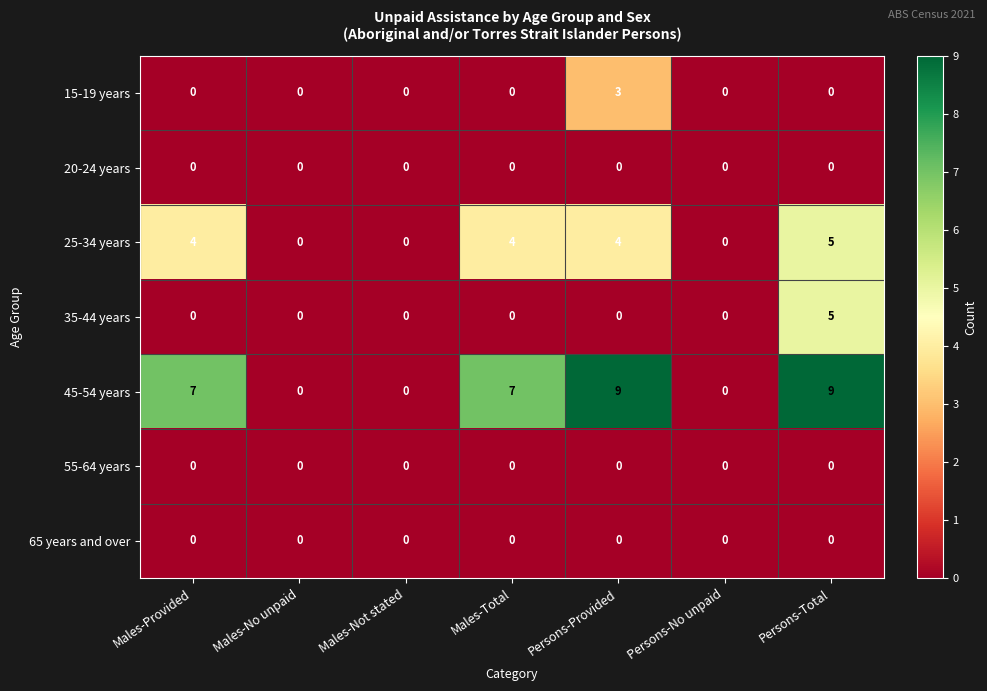

What is the approximate value of 45-54 years at Males-Total?

7